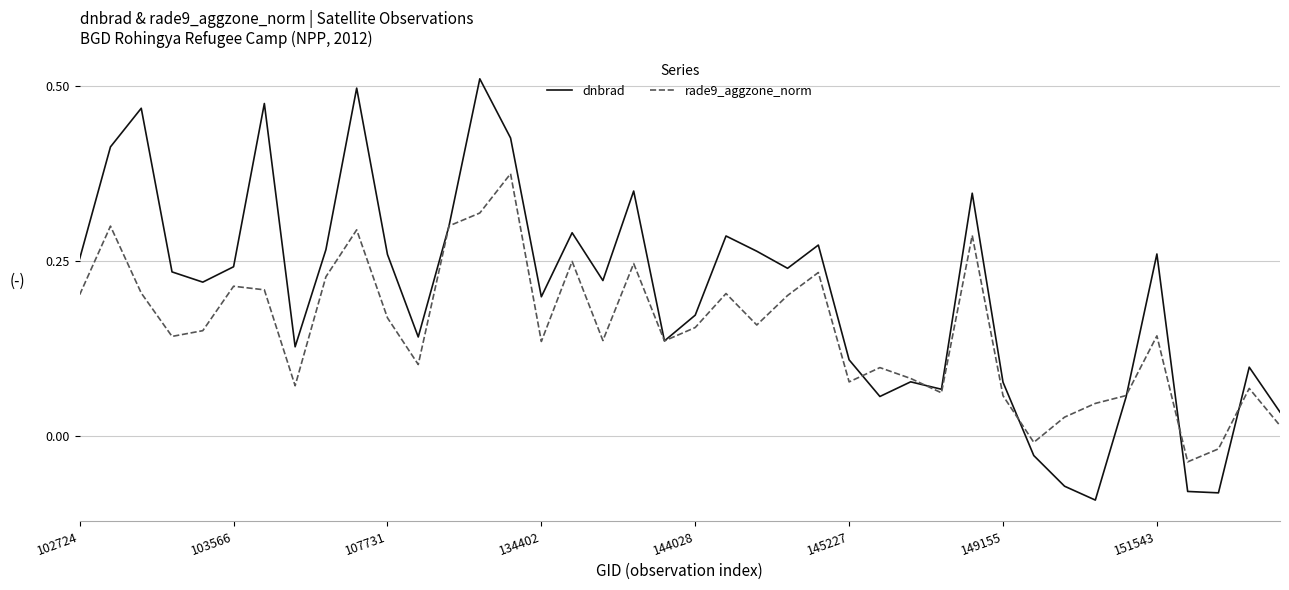

List the series in order of their overall mean, lowest first.

rade9_aggzone_norm, dnbrad